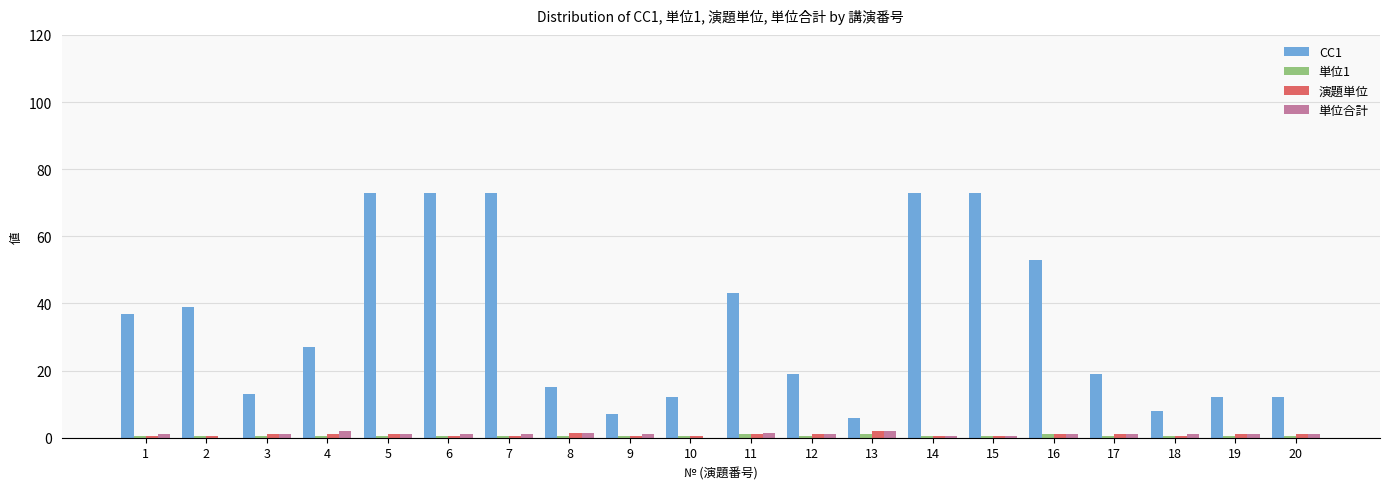

What is the sum of all 単位合計 values?

20.0